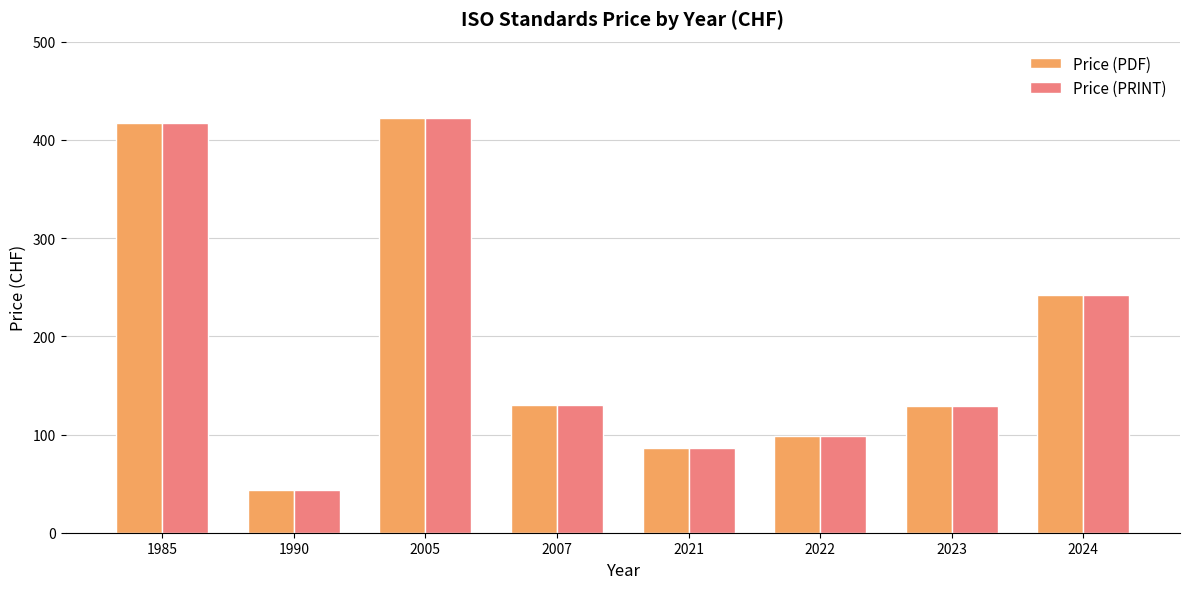

What is the sum of the Price (PDF) values at 2024 and 2023?

371